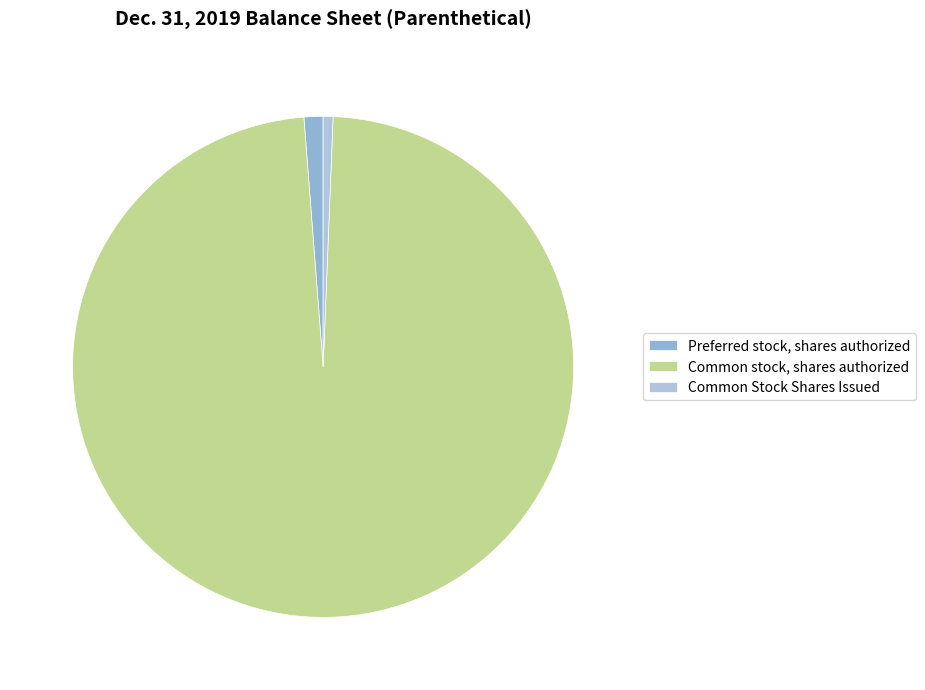

Is there any slice that represents more than half of the pie?

Yes